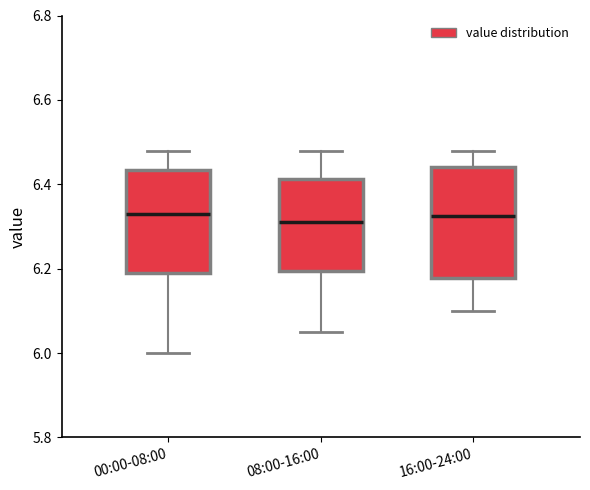

Reading left to right, transcribe this box plot: for each box, give where its median line is, the range the box spans, and where its two whiskers end, as read against the y-axis. The values are not printed on the chart, so give them approximately, as read against the axis.

00:00-08:00: median 6.34, box 6.20 to 6.44, whiskers 6.00 to 6.48
08:00-16:00: median 6.32, box 6.20 to 6.42, whiskers 6.06 to 6.48
16:00-24:00: median 6.32, box 6.18 to 6.44, whiskers 6.10 to 6.48